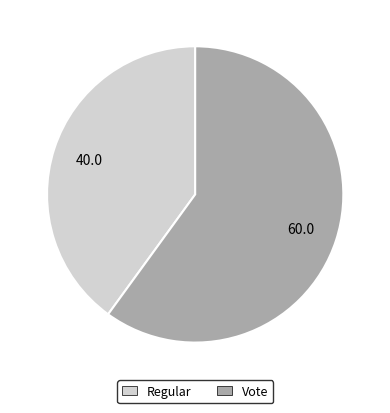

Is it true that Vote is 60% of the pie?

True